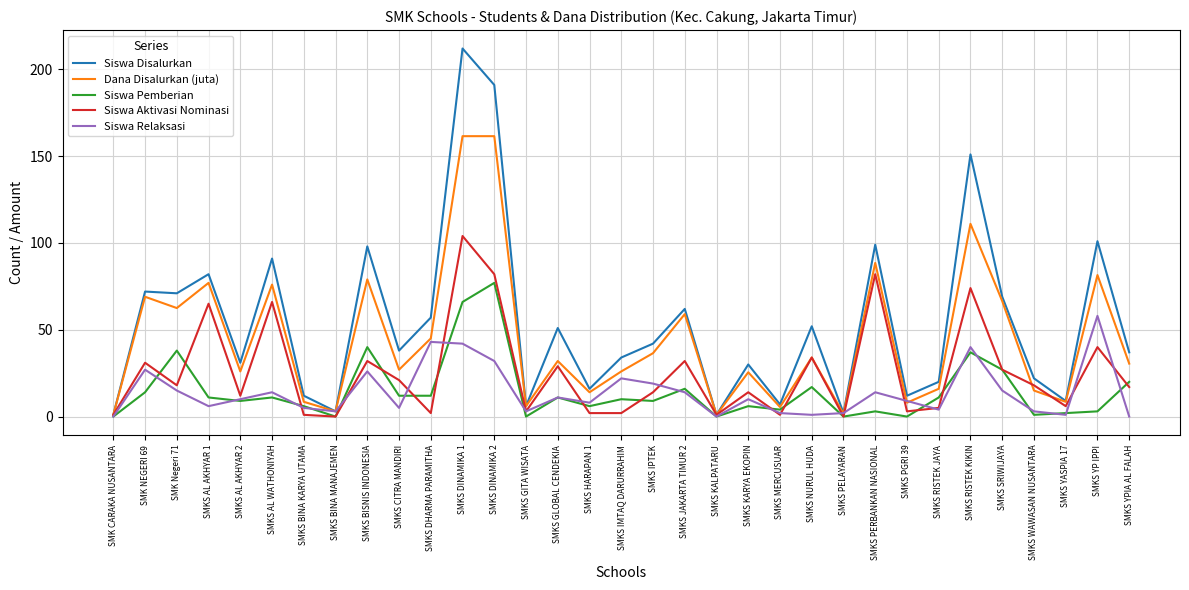

What are all the series names shown in the legend?

Siswa Disalurkan, Dana Disalurkan (juta), Siswa Pemberian, Siswa Aktivasi Nominasi, Siswa Relaksasi